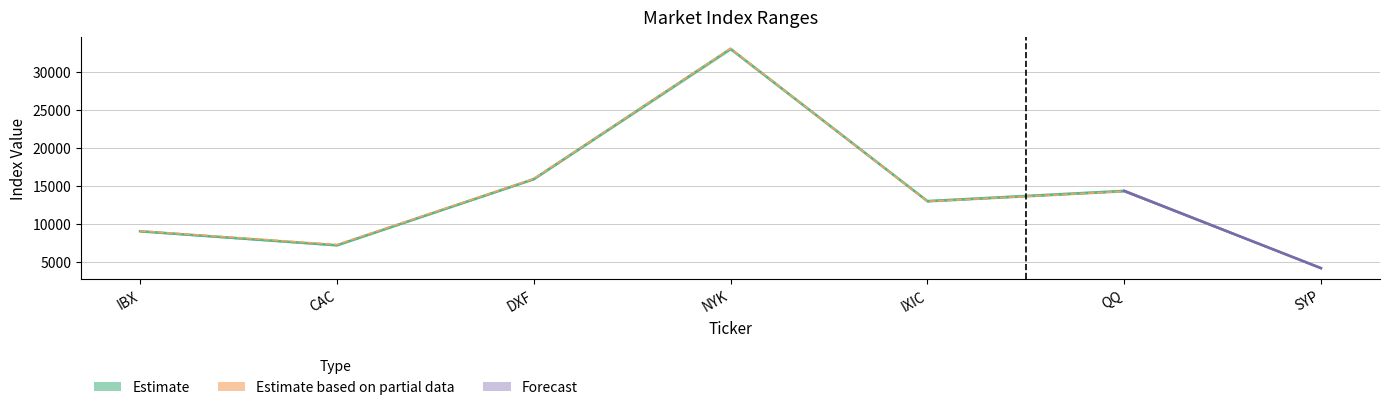

Where is Open nearest to the value 18649?

DXF